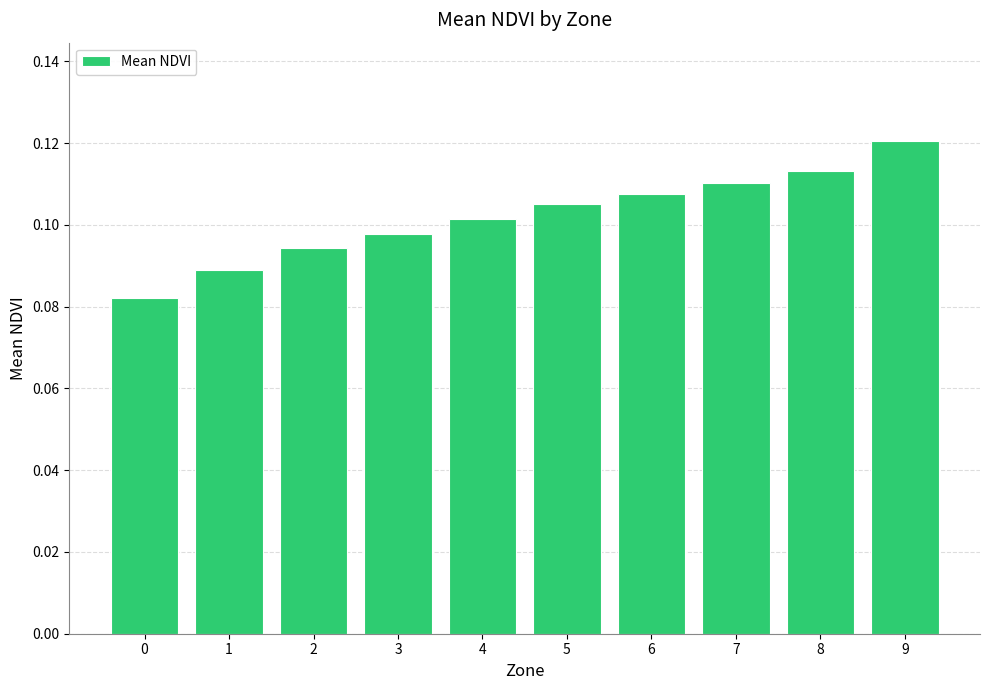

How many series are shown in this chart?

1